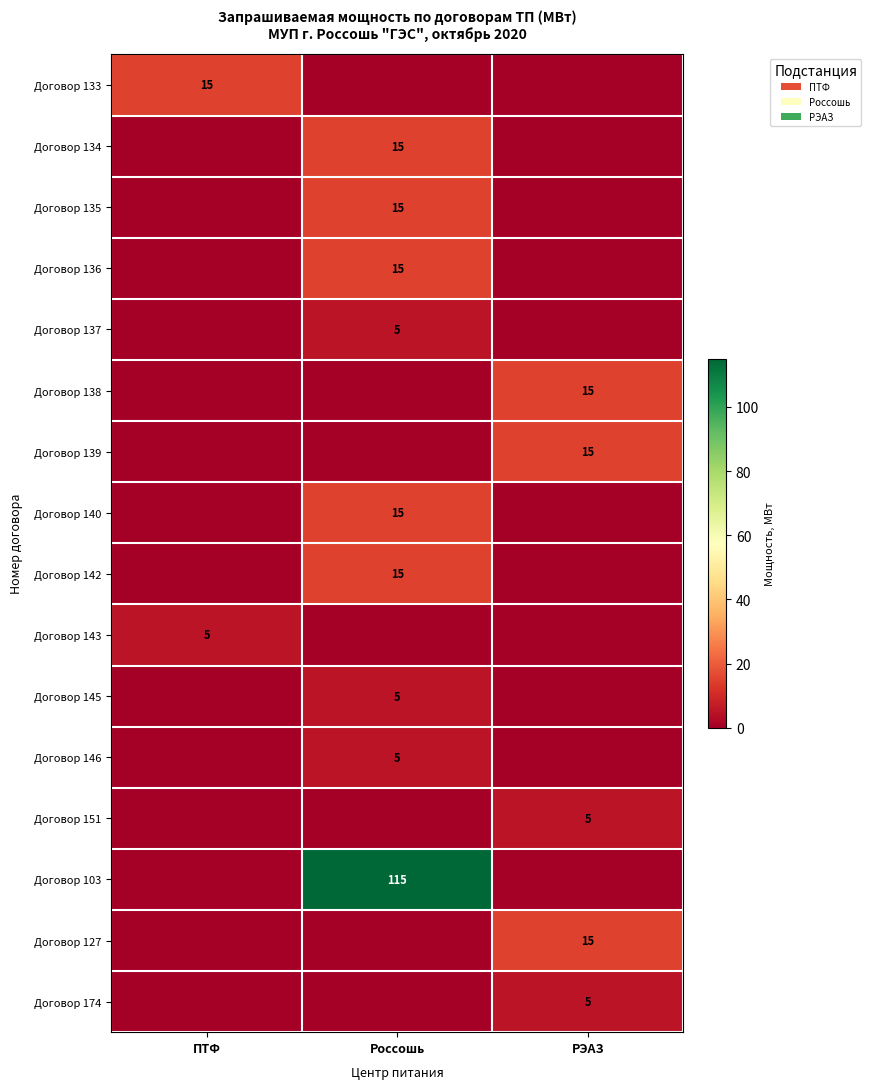

Is it true that Договор 145 equals 5 at Россошь?

True